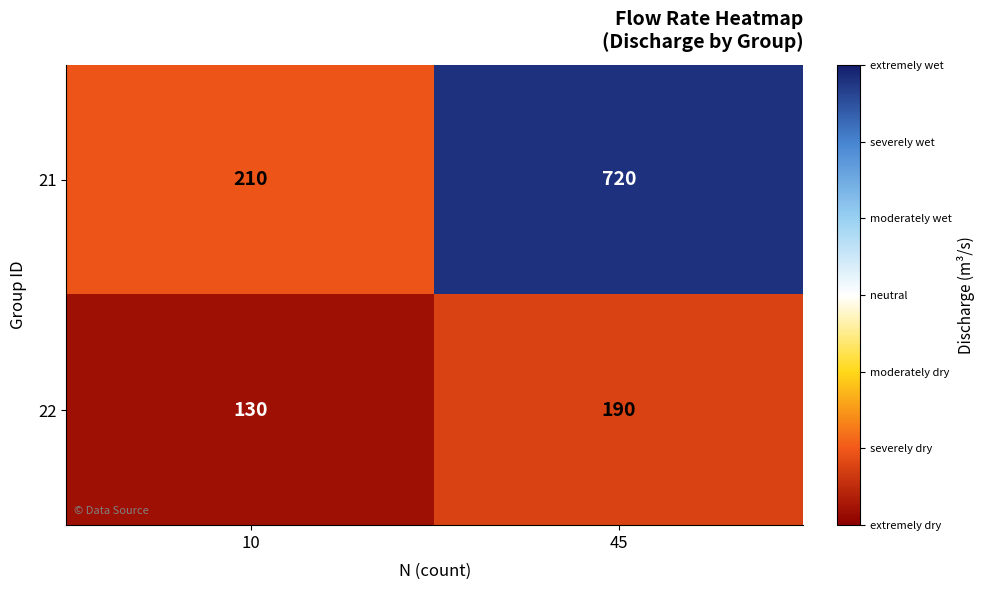

What is the total value across all series at 10?

340